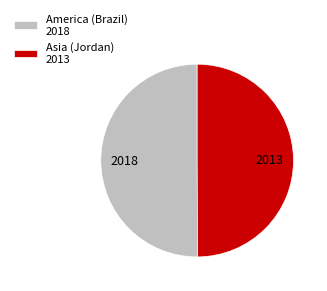

Do America (Brazil) 2018 and Asia (Jordan) 2013 together represent more than half of the pie?

Yes